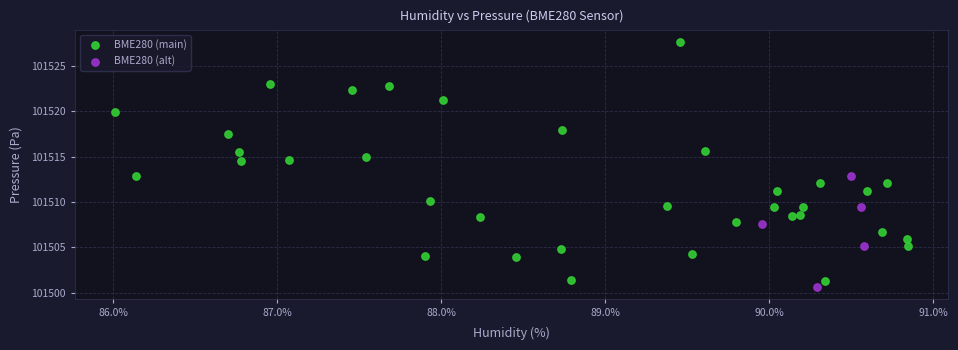

Which series reaches the maximum Y coordinate?

BME280 (main)